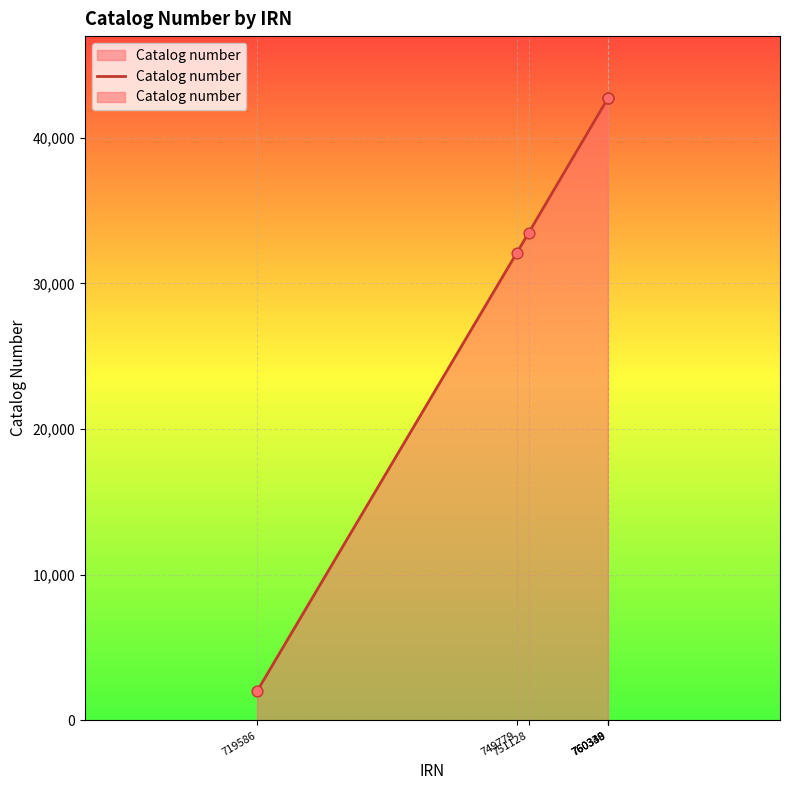

Between 760338 and 719586, which is larger?

760338